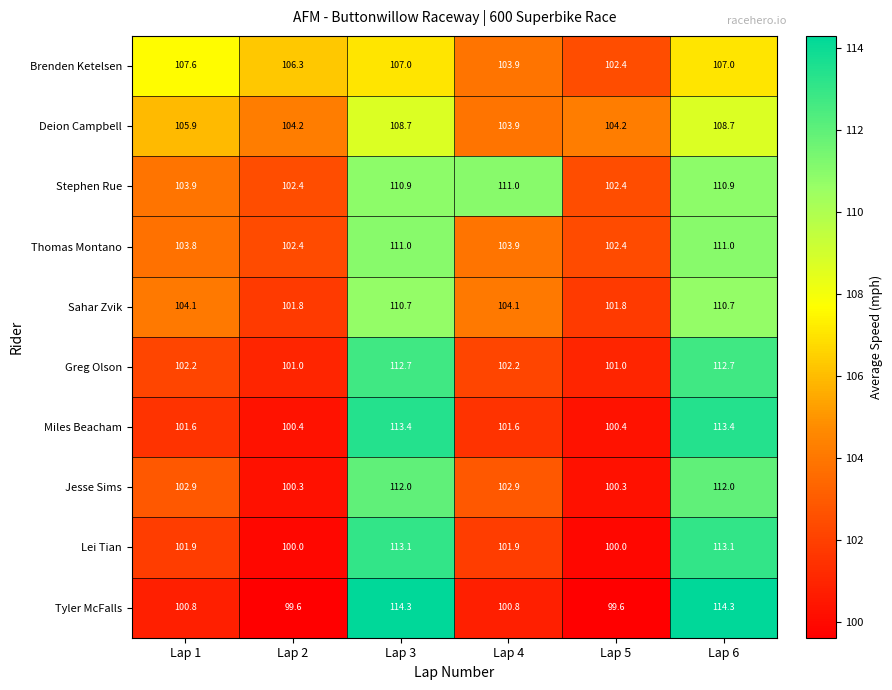

What is the total value across all series at Lap 1?

1034.7